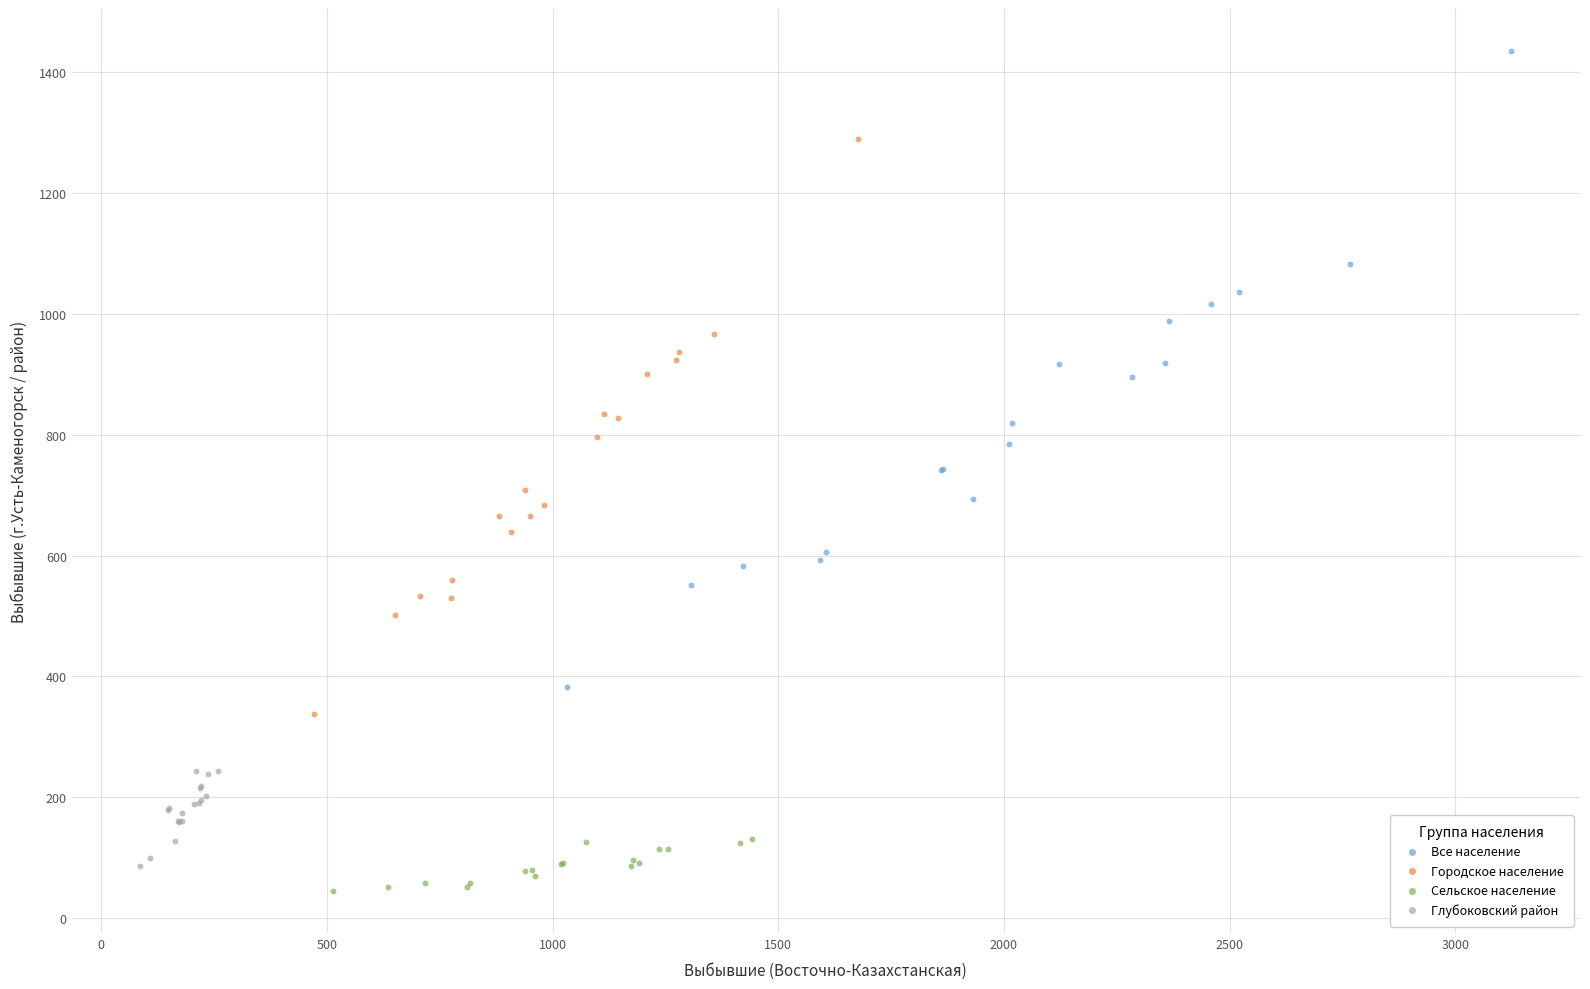

Which series has the largest Y range (max minus min)?

Все население